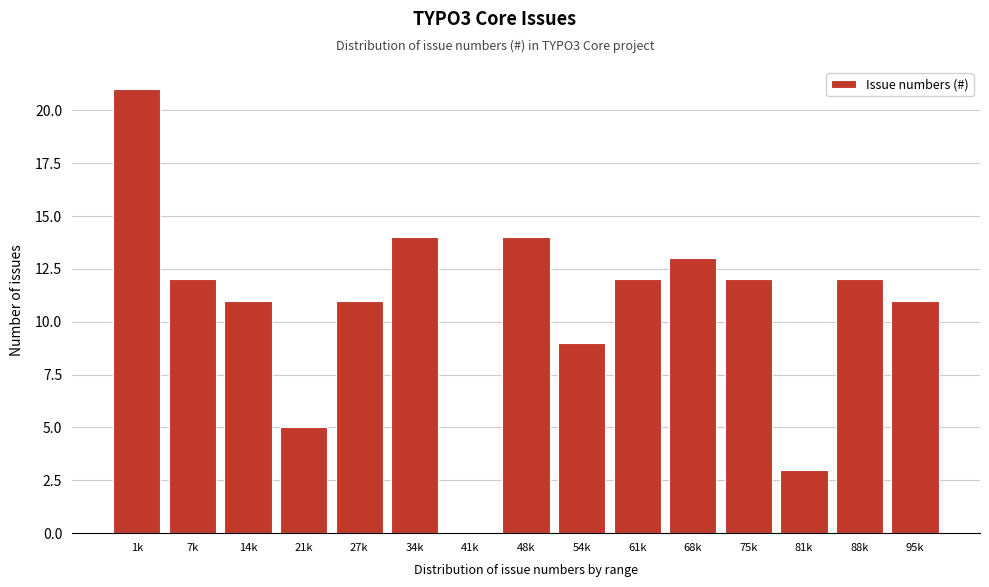

Reading left to right, extract all data points from this chart.

1k=21	7k=12	14k=11	21k=5	27k=11	34k=14	41k=0	48k=14	54k=9	61k=12	68k=13	75k=12	81k=3	88k=12	95k=11